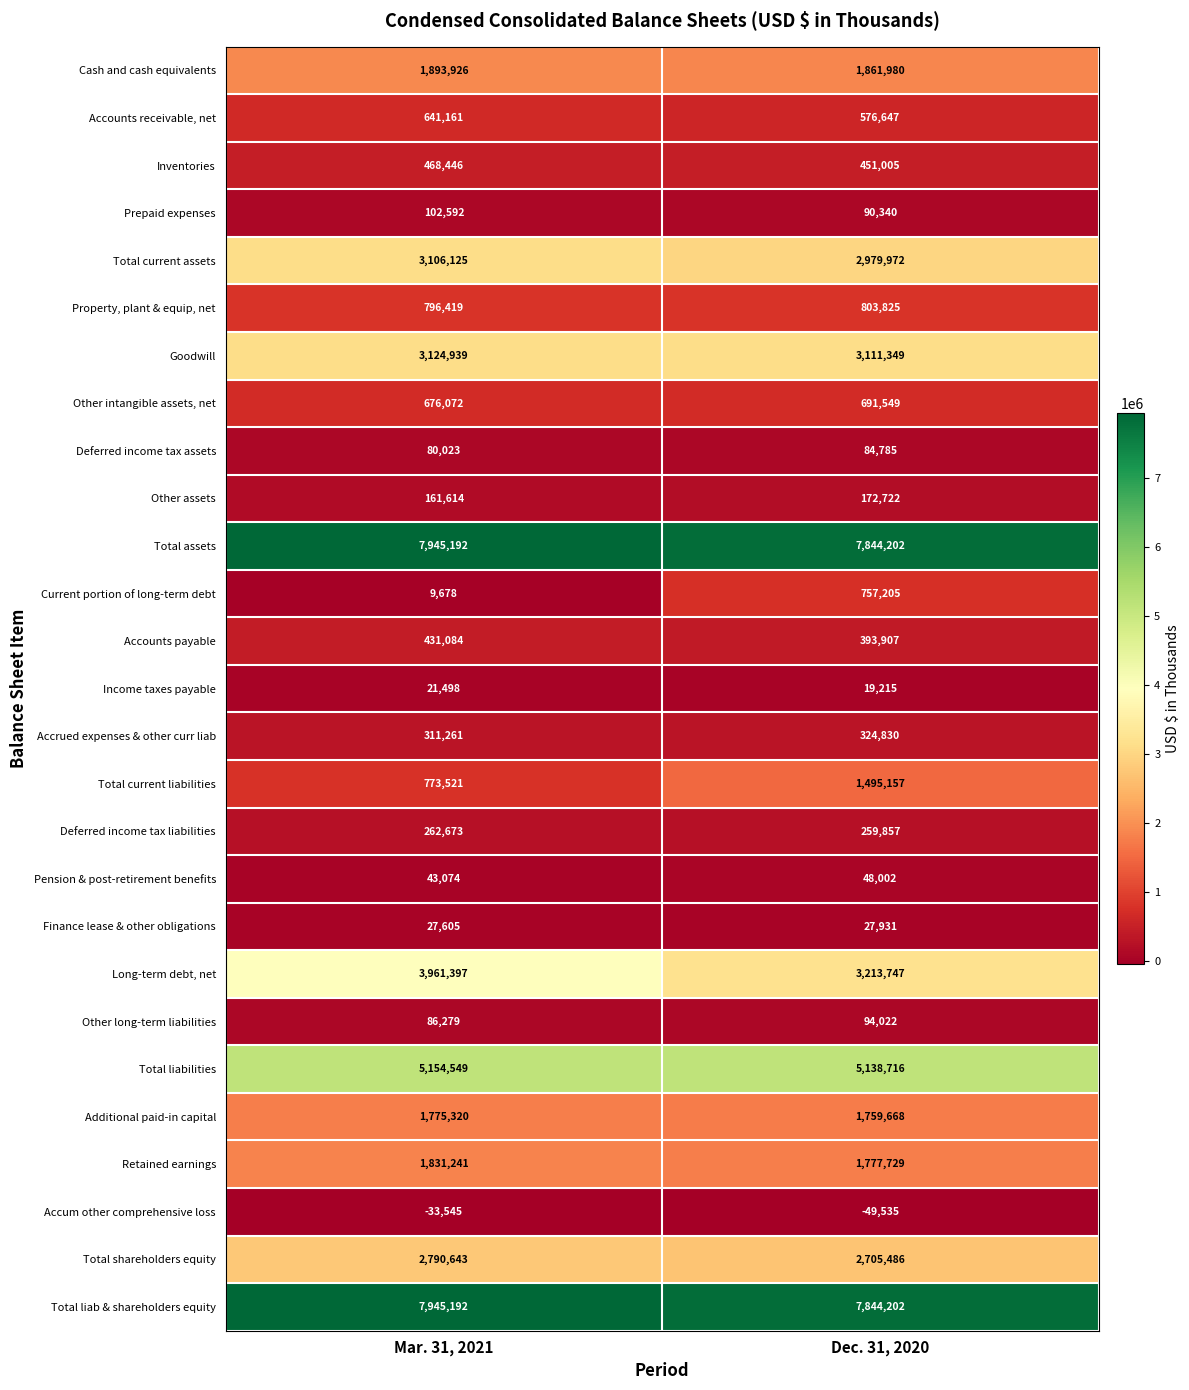

What is the difference between the highest and lowest values at Dec. 31, 2020?

7893737